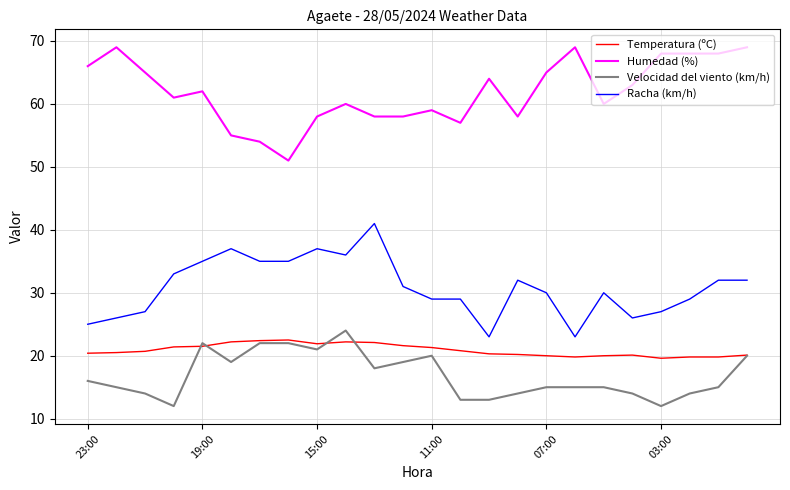

List the series in order of their peak value, highest first.

Humedad (%), Racha (km/h), Velocidad del viento (km/h), Temperatura (ºC)